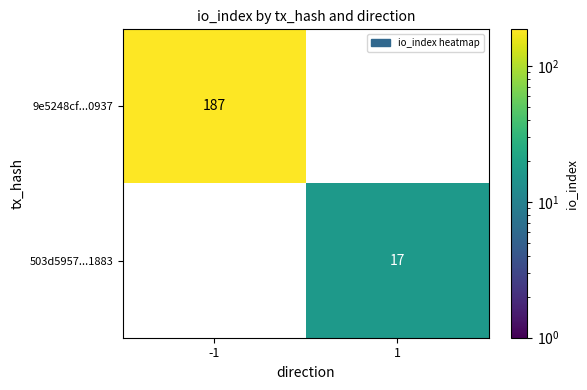

True or false: 9e5248cf...0937 has a value of 45 at -1.

False